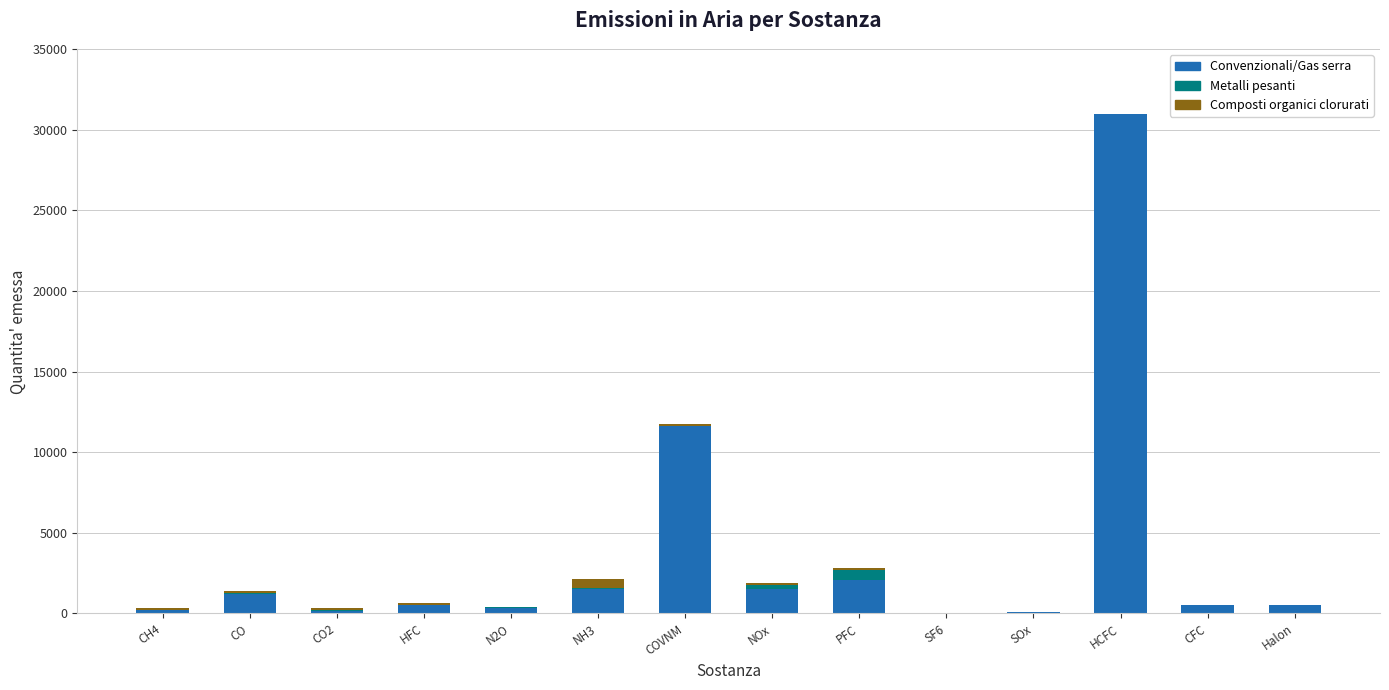

At which label does Convenzionali/Gas serra reach its peak?

HCFC